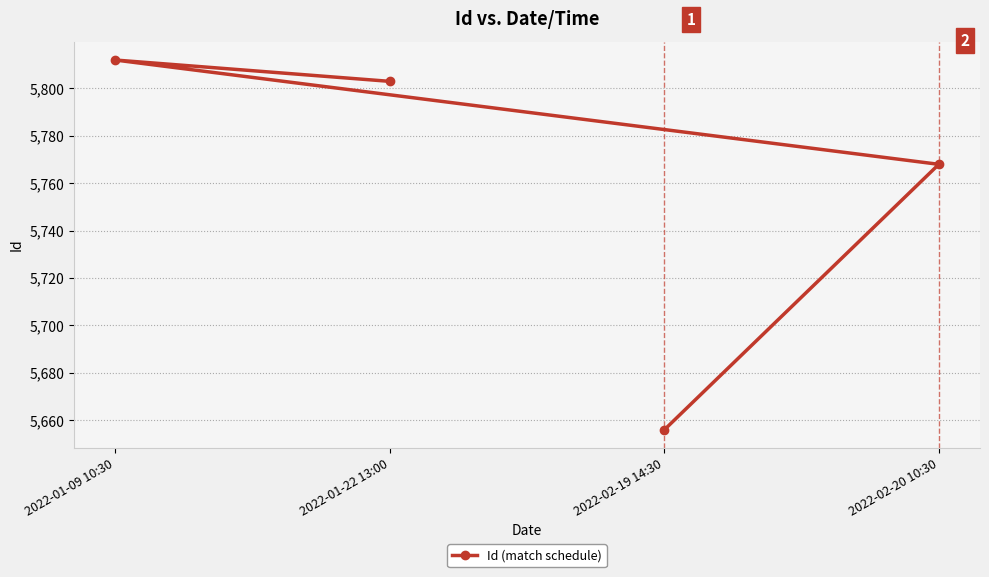

What is the sum of all values?

23039